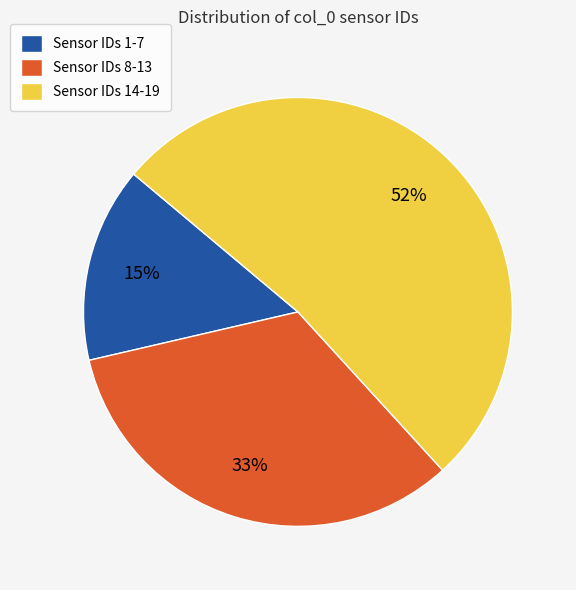

Is the sum of Sensor IDs 8-13 and Sensor IDs 14-19 greater than half?

Yes